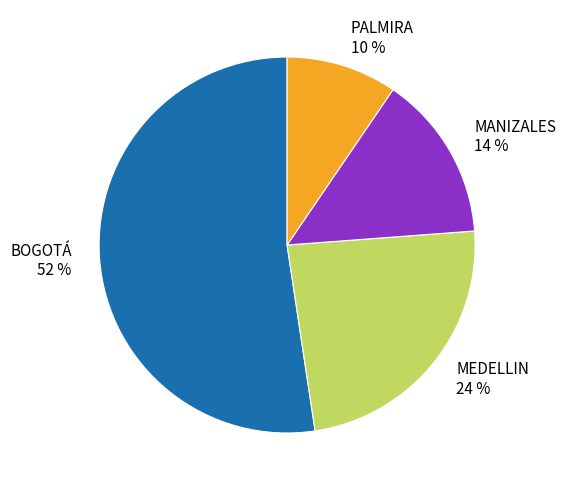

What is the ratio of the value at MEDELLIN to the value at MANIZALES?

1.7